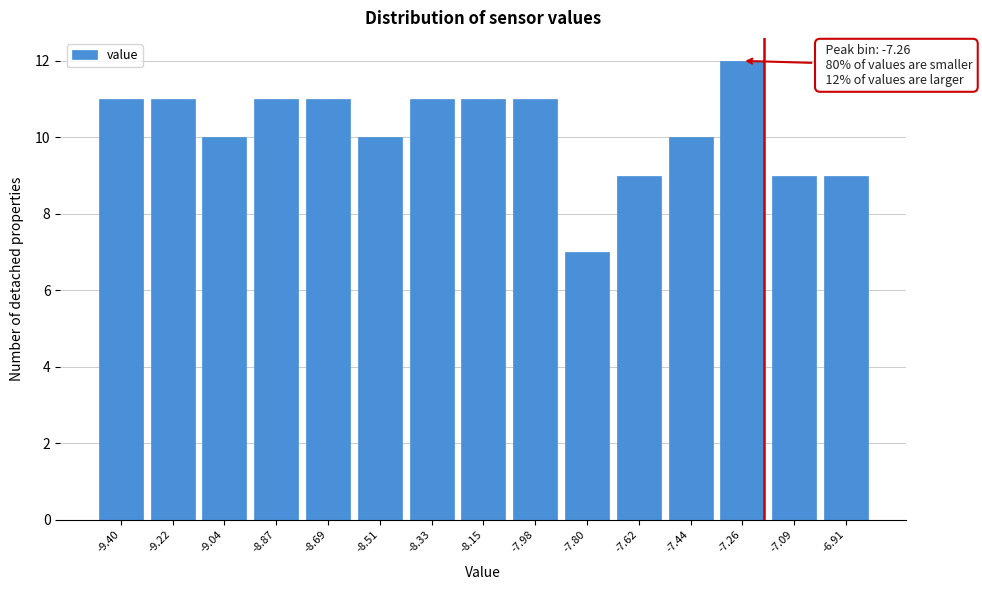

Reading right to left, list all the values displayed in this chart.

9	9	12	10	9	7	11	11	11	10	11	11	10	11	11